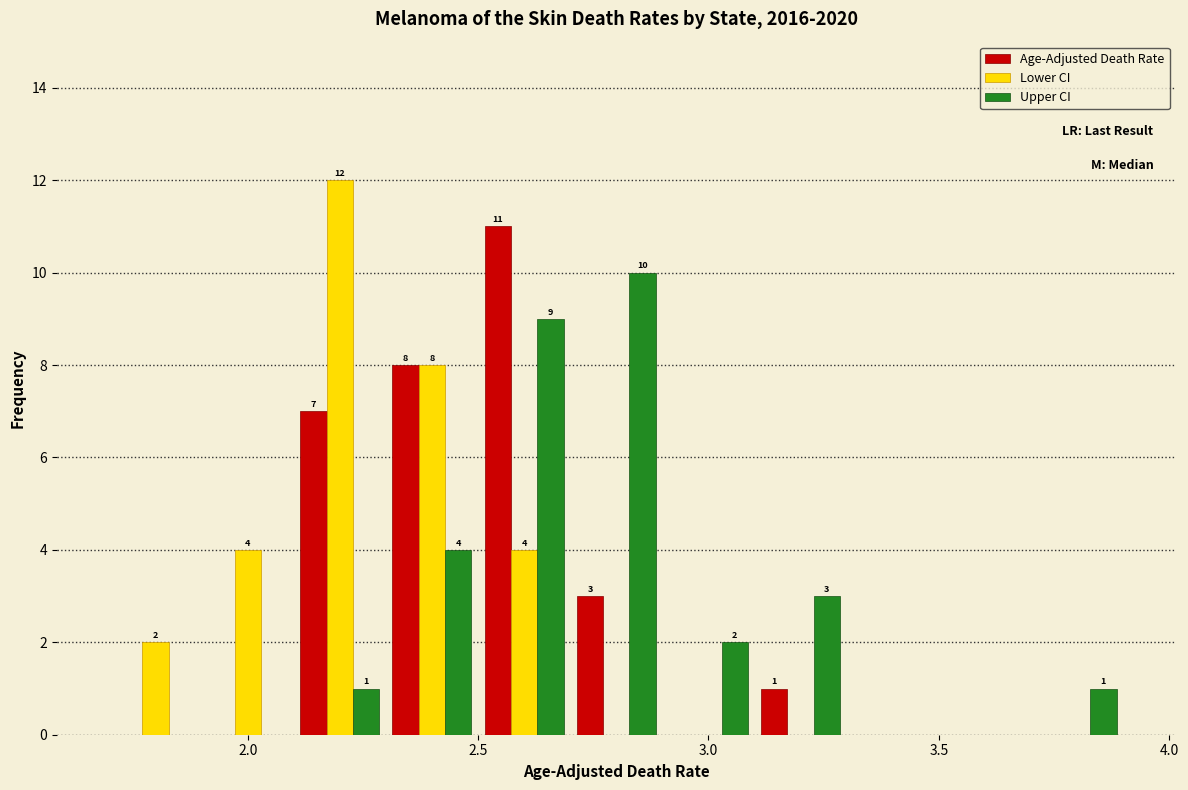

In the Lower CI series, which range on the x-axis has the tallest bar?

2.1 to 2.3